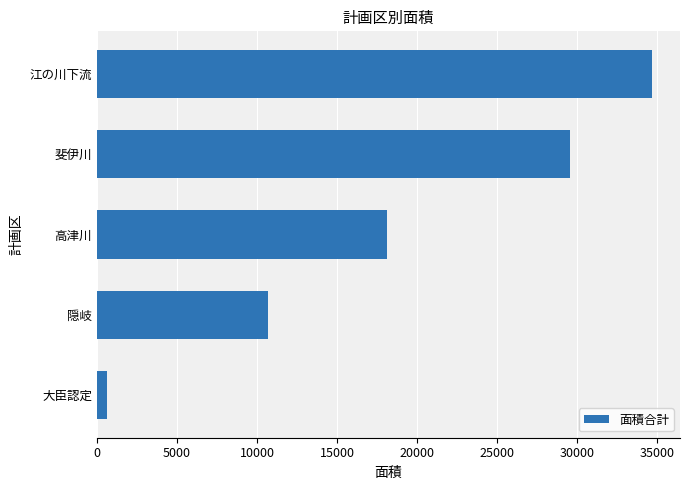

At which label is the value closest to 17653?

高津川